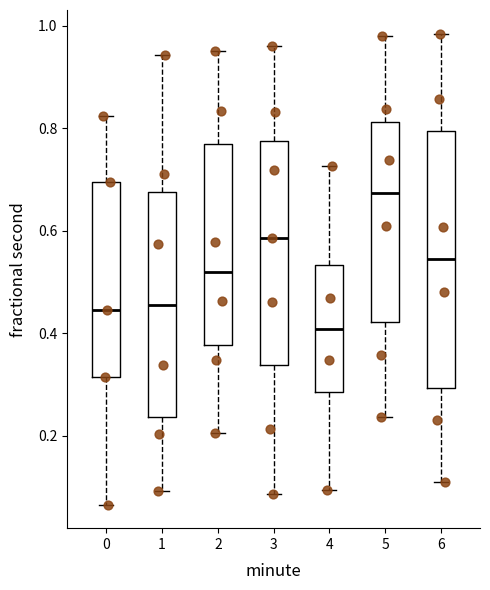

Reading left to right, transcribe this box plot: for each box, give where its median line is, the range the box spans, and where its two whiskers end, as read against the y-axis. The values are not printed on the chart, so give them approximately, as read against the axis.

0: median 0.44, box 0.32 to 0.70, whiskers 0.06 to 0.82
1: median 0.46, box 0.24 to 0.68, whiskers 0.10 to 0.94
2: median 0.52, box 0.38 to 0.76, whiskers 0.20 to 0.96
3: median 0.58, box 0.34 to 0.78, whiskers 0.08 to 0.96
4: median 0.40, box 0.28 to 0.54, whiskers 0.10 to 0.72
5: median 0.68, box 0.42 to 0.82, whiskers 0.24 to 0.98
6: median 0.54, box 0.30 to 0.80, whiskers 0.12 to 0.98